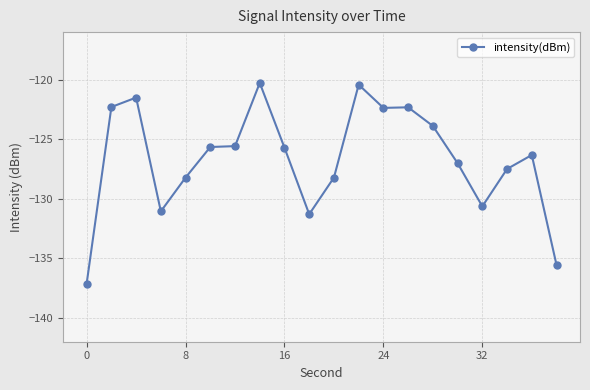

What is the minimum value shown in the chart?

-137.1